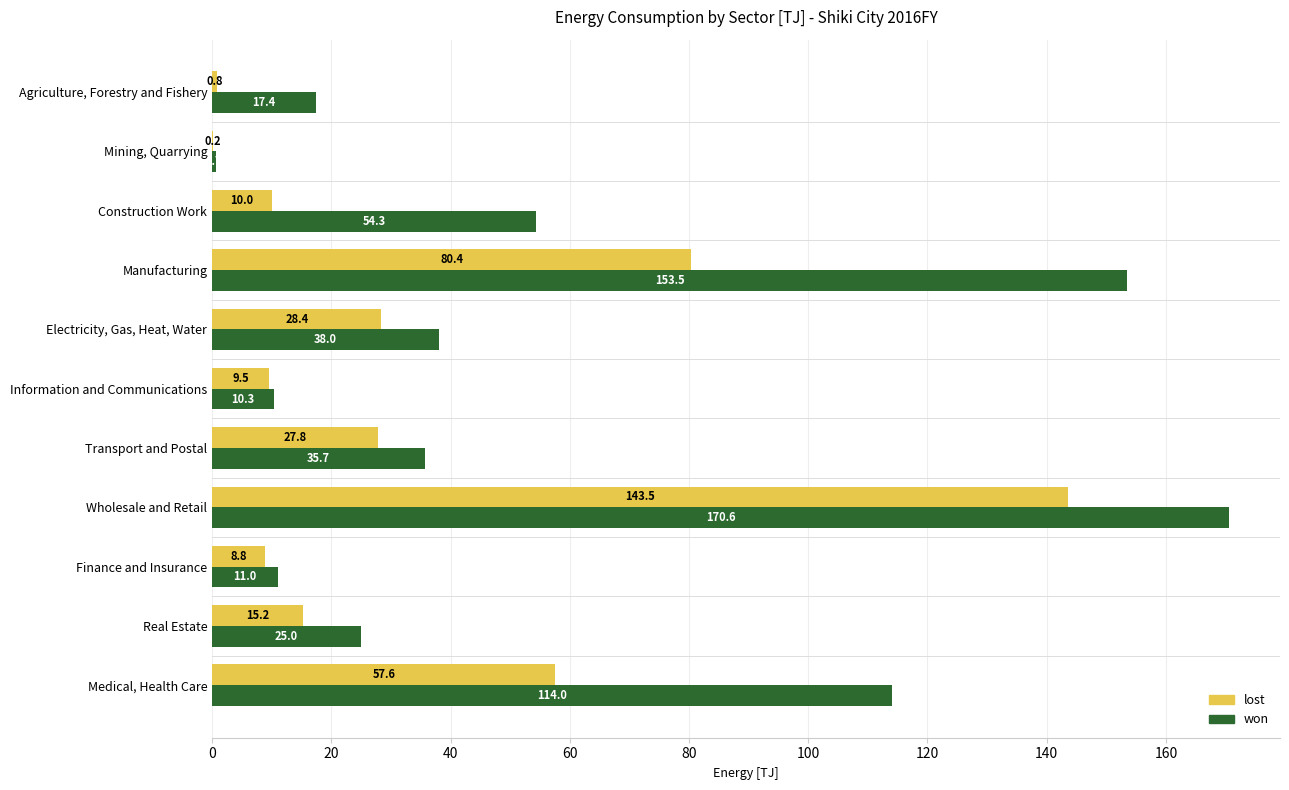

The value of lost at Agriculture, Forestry and Fishery is 0.8. True or false?

True